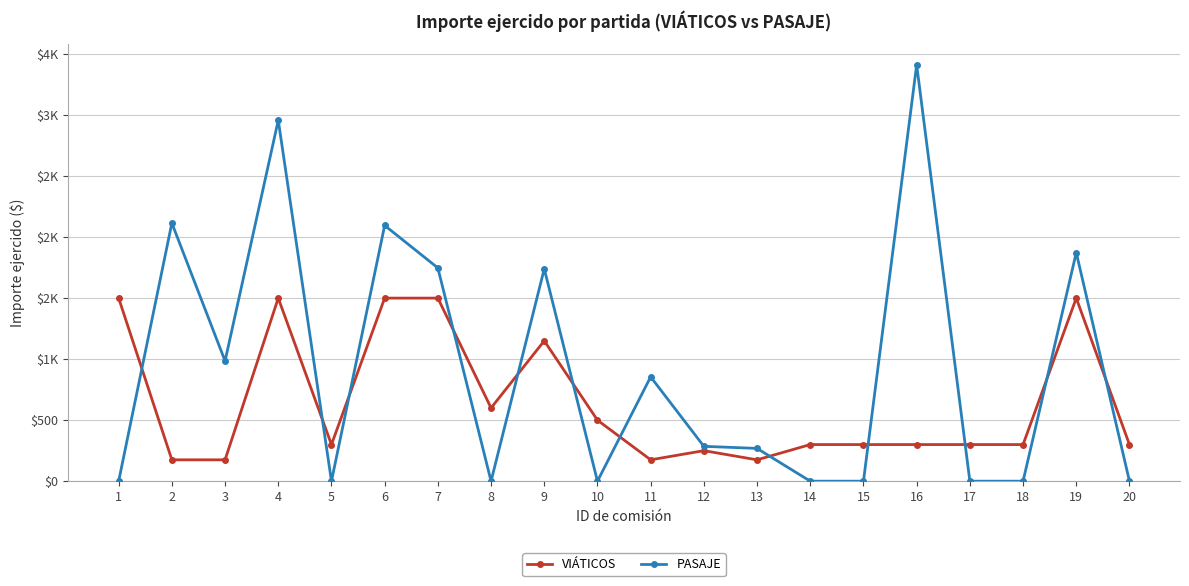

At which category is the sum across all series the highest?

4